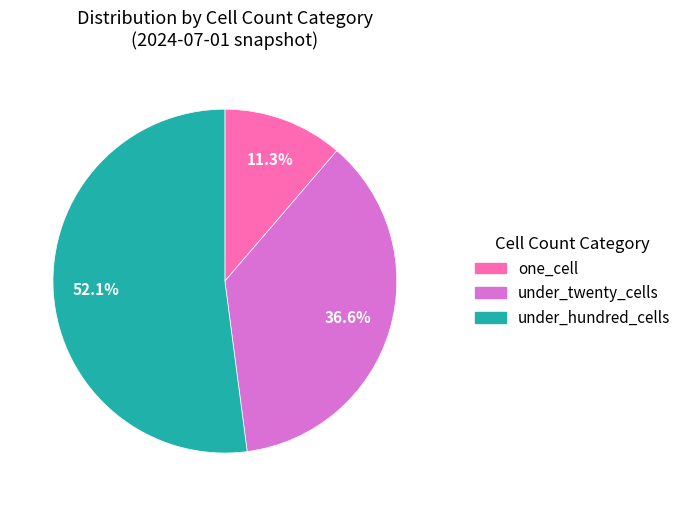

Between under_twenty_cells and one_cell, which is larger?

under_twenty_cells